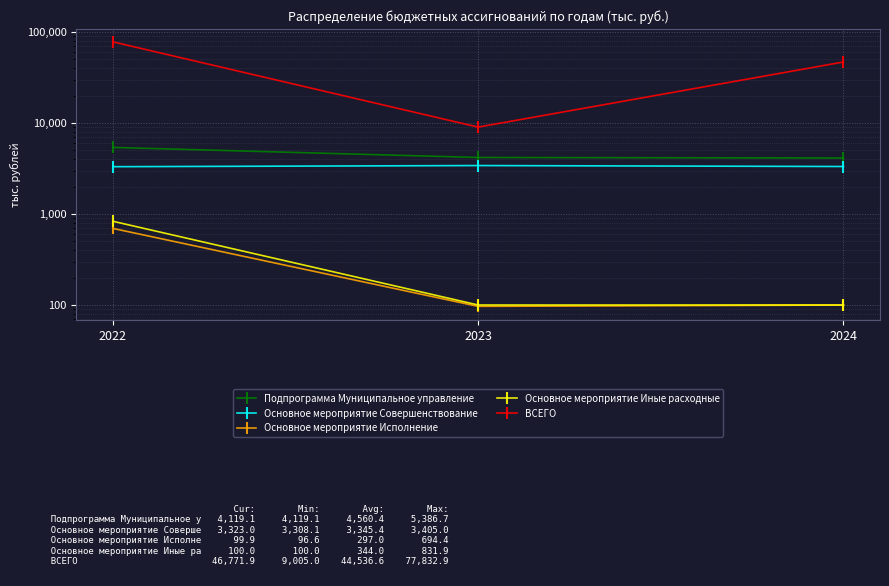

What is the difference between the Основное мероприятие Иные расходные values at 2022 and 2024?

731.9